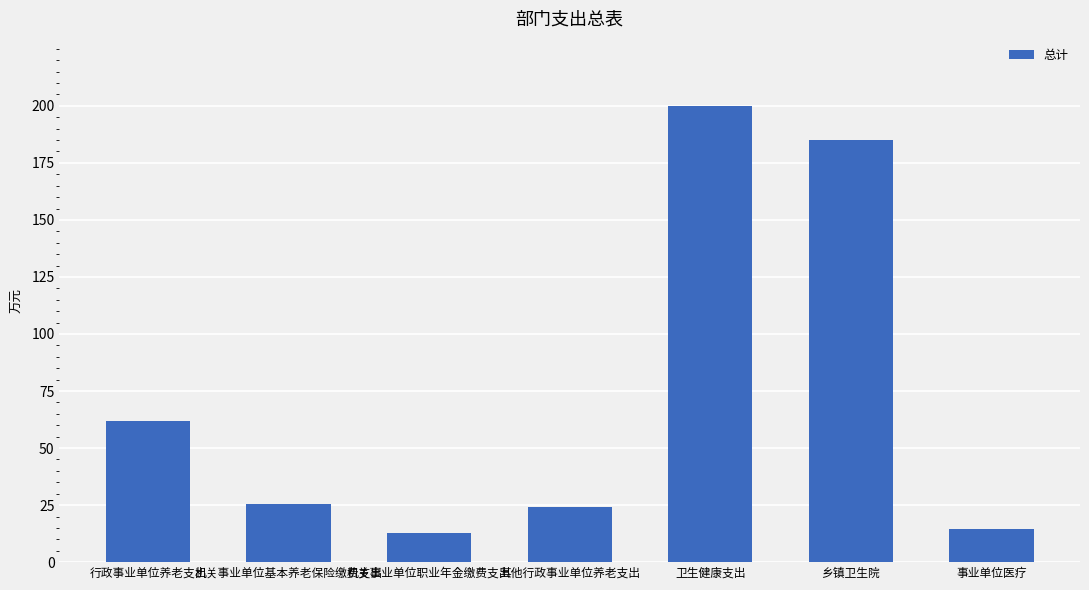

Where does the data first go above 25?

行政事业单位养老支出